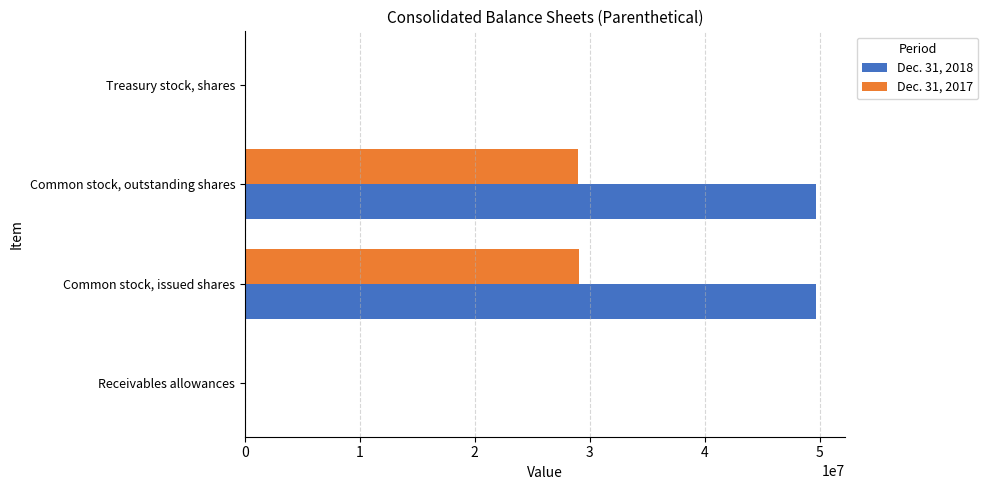

Which series has the largest total across all categories?

Dec. 31, 2018